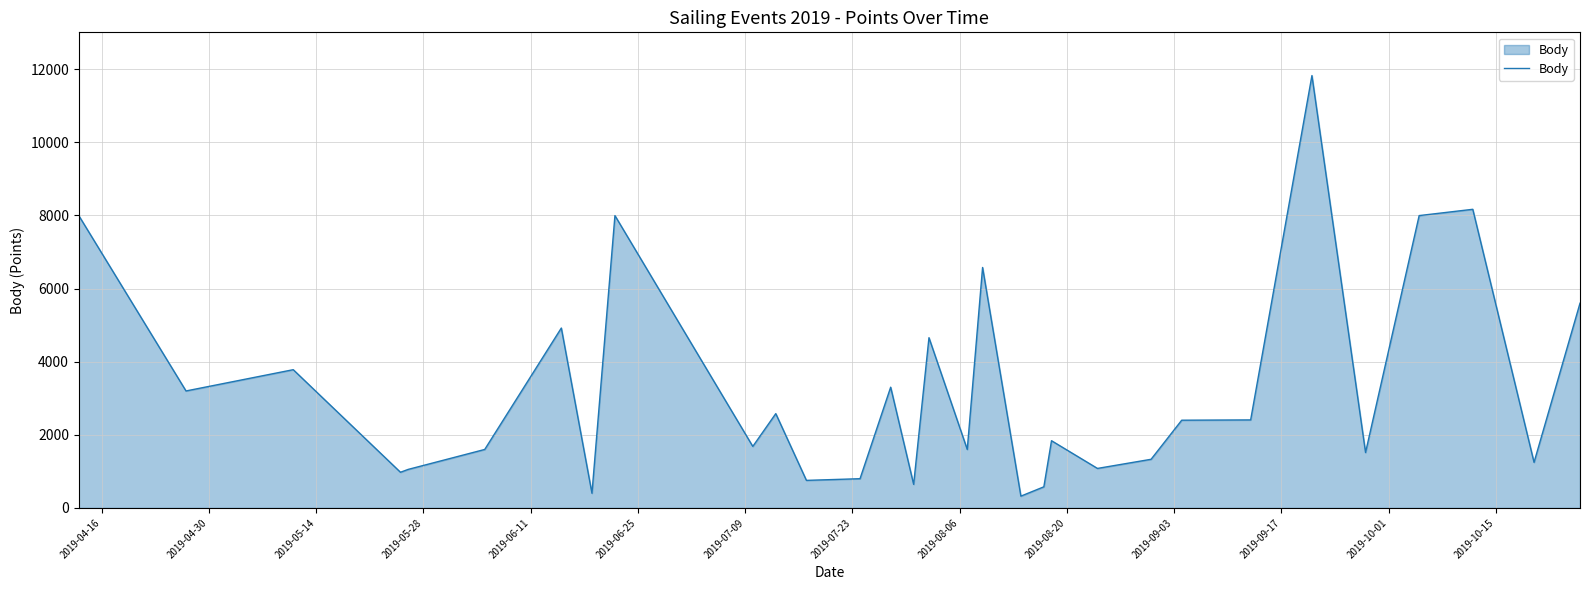

What is the greatest value displayed?

11827